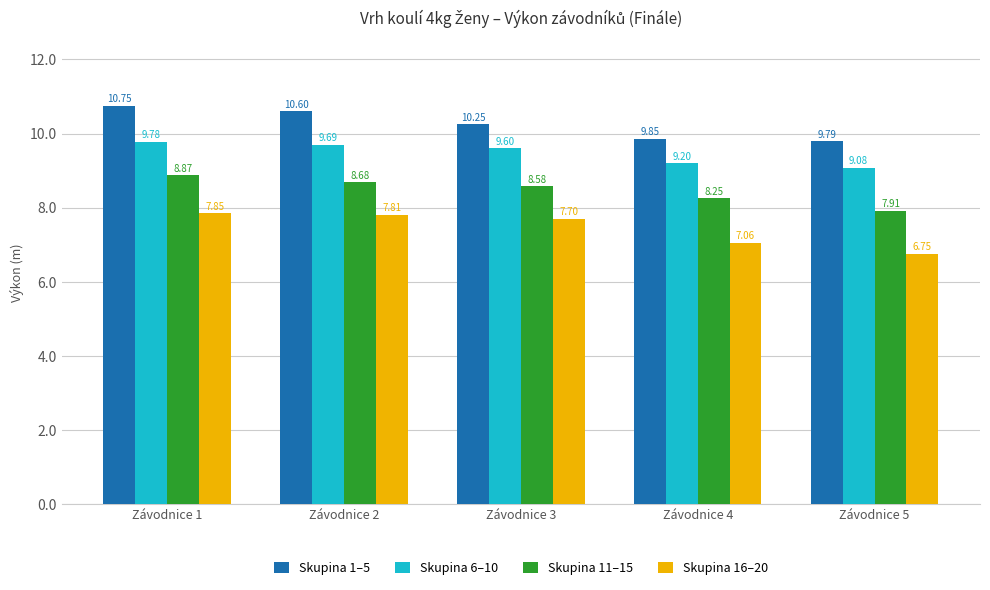

Which series has the largest range (max minus min)?

Skupina 16–20